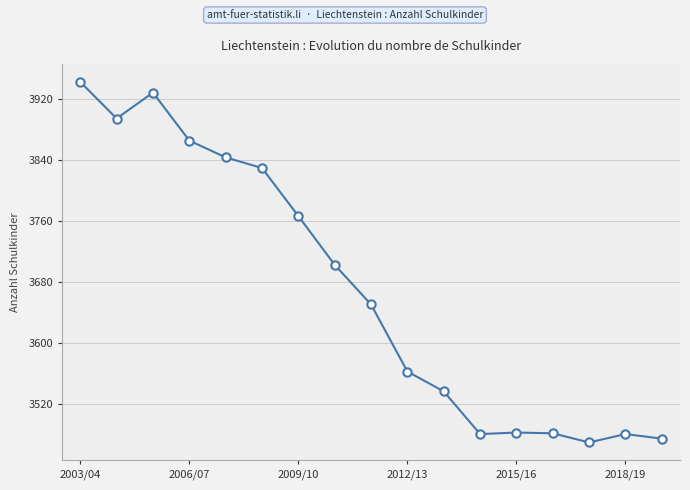

What is the difference between the maximum and minimum values?

473